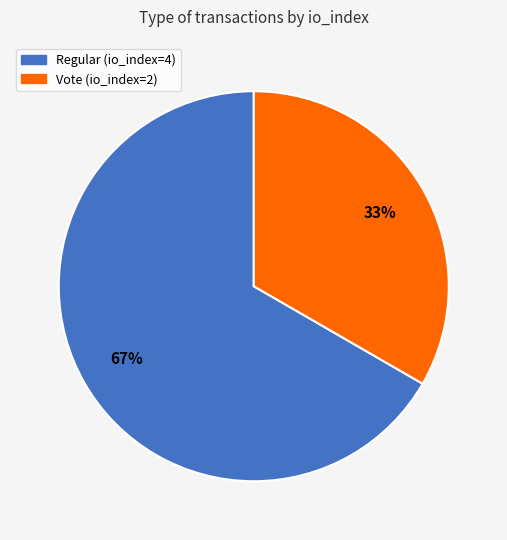

Count the number of slices in the pie.

2